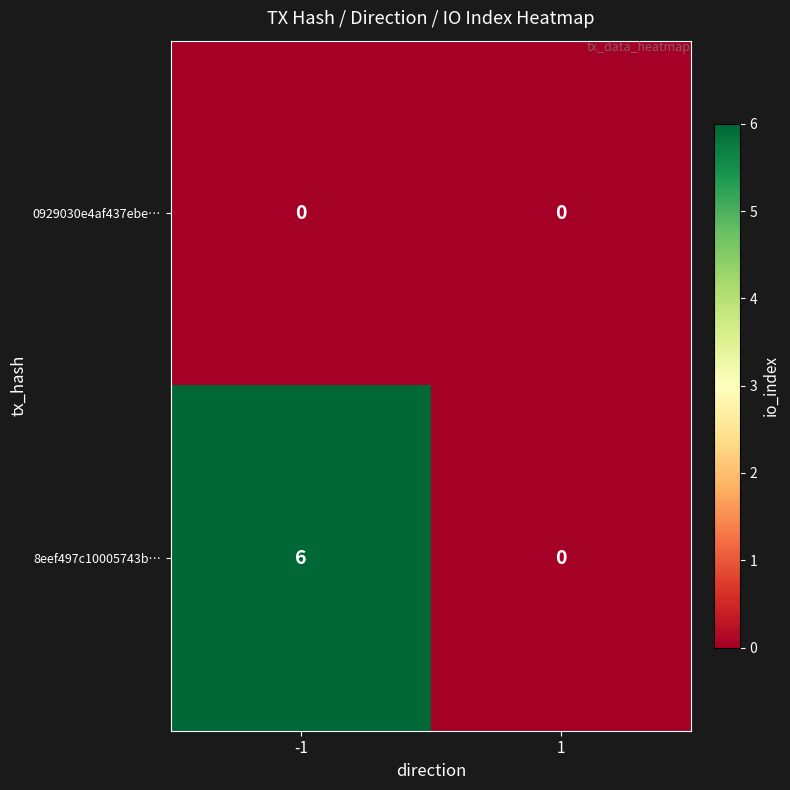

Which series has the largest range (max minus min)?

8eef497c10005743b…